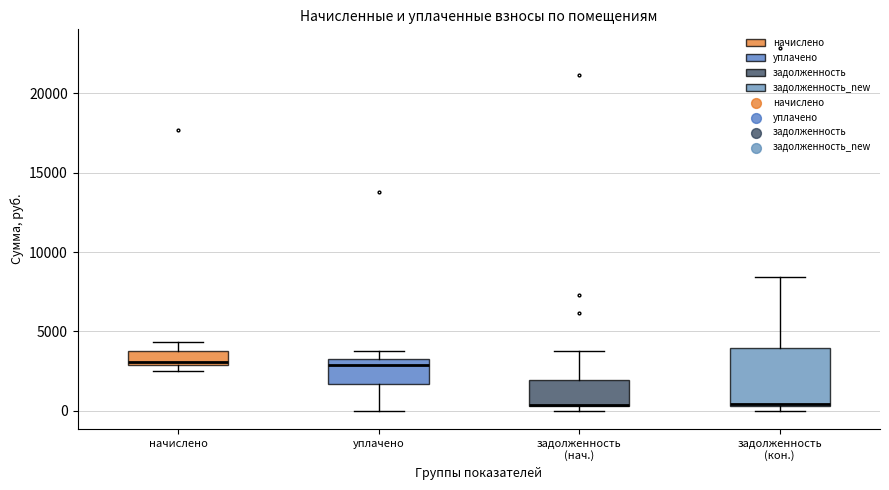

Reading left to right, transcribe this box plot: for each box, give where its median line is, the range the box spans, and where its two whiskers end, as read against the y-axis. The values are not printed on the chart, so give them approximately, as read against the axis.

начислено: median 3000 (just above the box's lower edge), box 3000 to 4000, whiskers 2500 to 4500
уплачено: median 3000, box 1500 to 3500, whiskers 0 to 4000
задолженность (нач.): median 500 (drawn on the box's lower edge), box 500 to 2000, whiskers 0 to 3500
задолженность (кон.): median 500 (drawn on the box's lower edge), box 500 to 4000, whiskers 0 to 8500